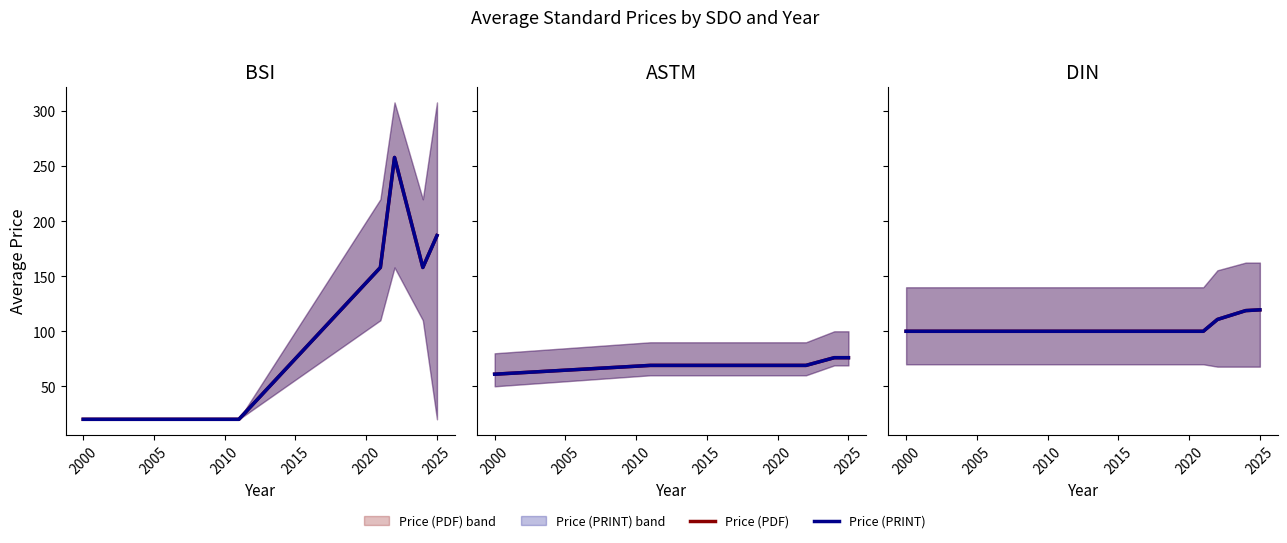

Is the value of Price (PRINT) at 2025 greater than the value of Price (PDF) at 2025?

No